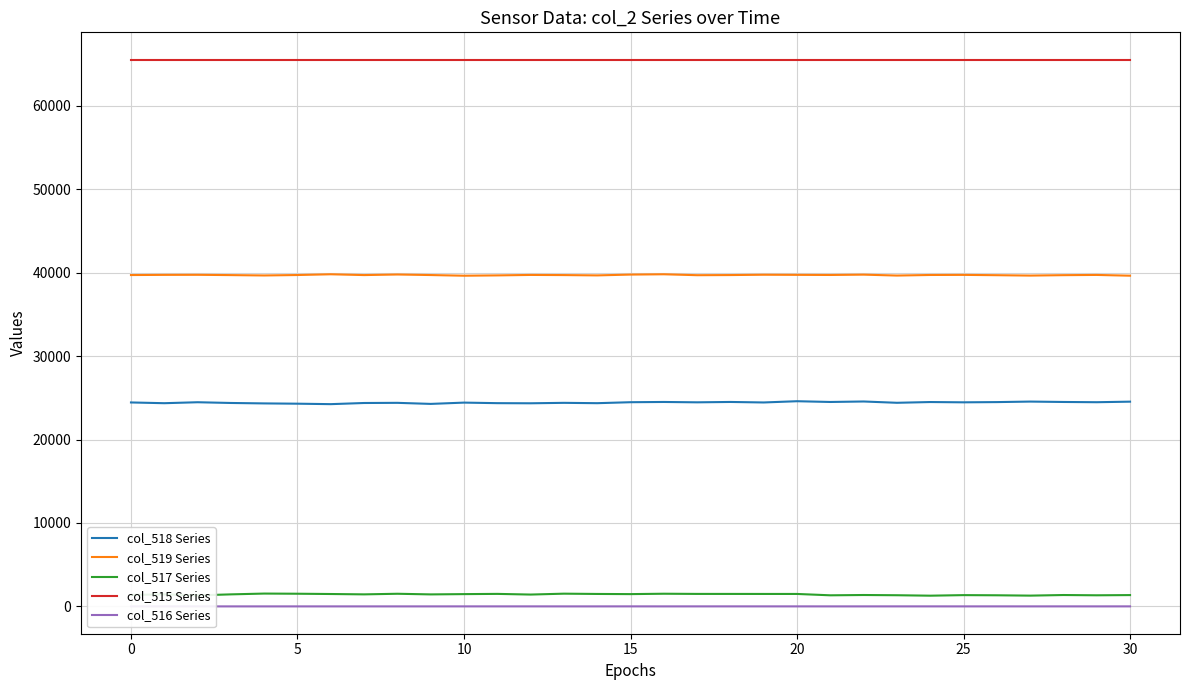

What is the value of the col_518 Series point at the 22nd from the left?

24503